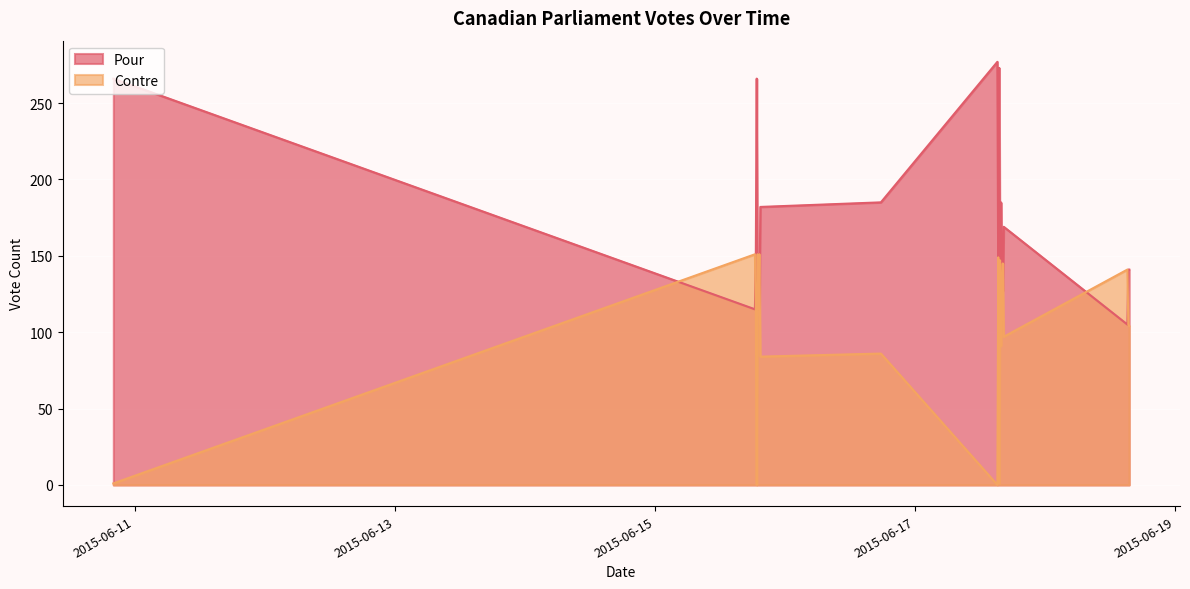

True or false: Pour has more than 0 points higher than both neighbors.

True